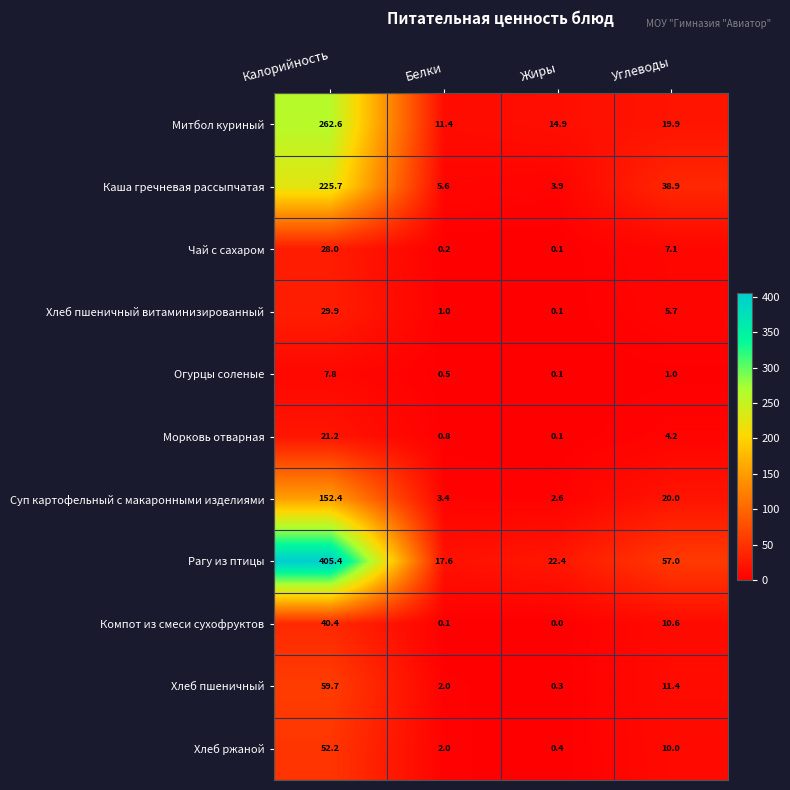

At Углеводы, list the series in order from largest to smallest.

Рагу из птицы, Каша гречневая рассыпчатая, Суп картофельный с макаронными изделиями, Митбол куриный, Хлеб пшеничный, Компот из смеси сухофруктов, Хлеб ржаной, Чай с сахаром, Хлеб пшеничный витаминизированный, Морковь отварная, Огурцы соленые